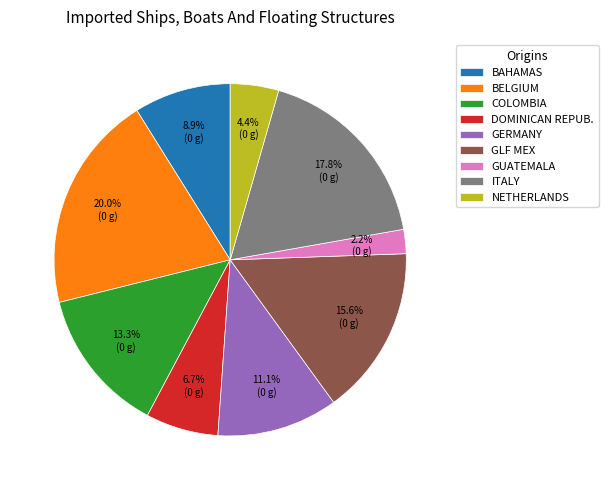

Rank the categories by value from lowest to highest.

GUATEMALA, NETHERLANDS, DOMINICAN REPUB., BAHAMAS, GERMANY, COLOMBIA, GLF MEX, ITALY, BELGIUM